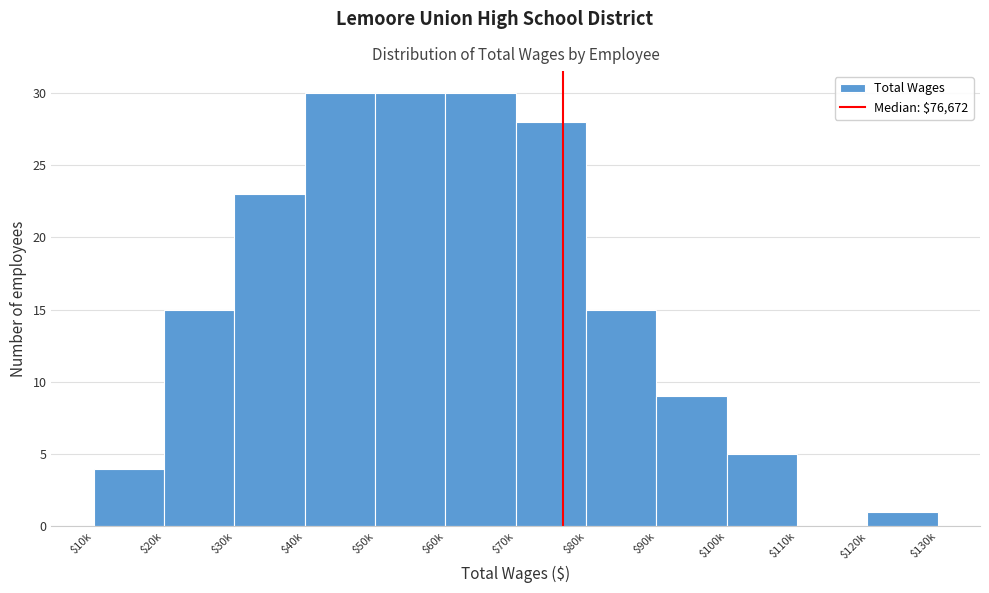

What is the greatest value displayed?

30